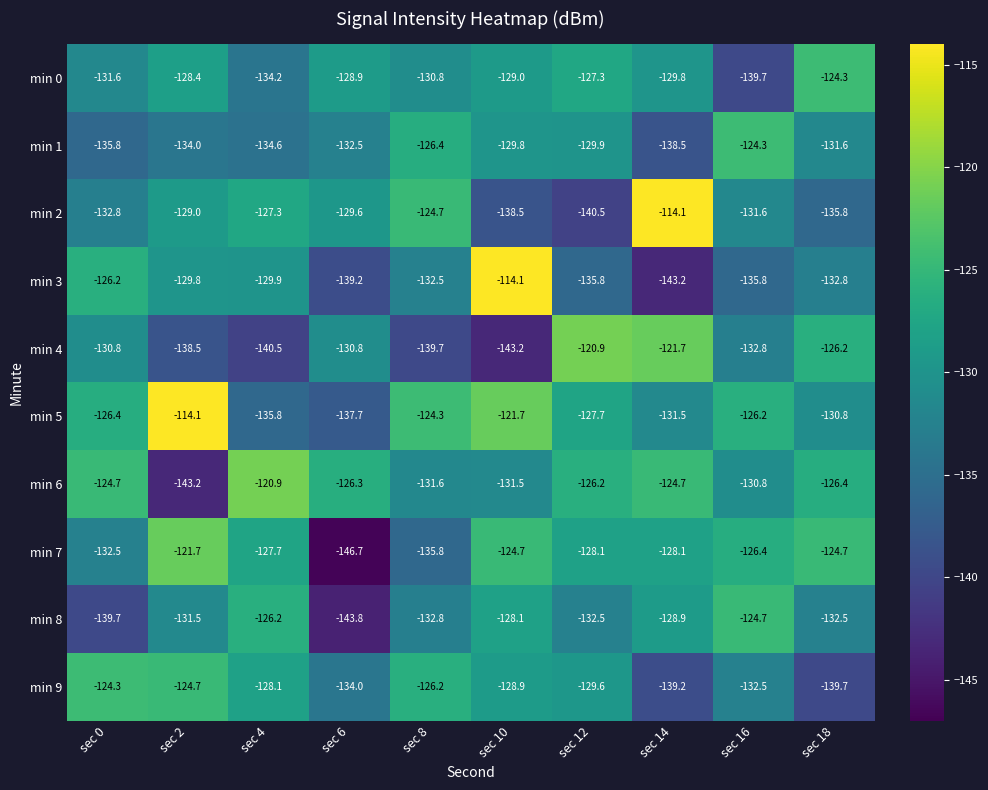

What is the sum of the min 2 values at sec 4 and sec 2?

-256.3